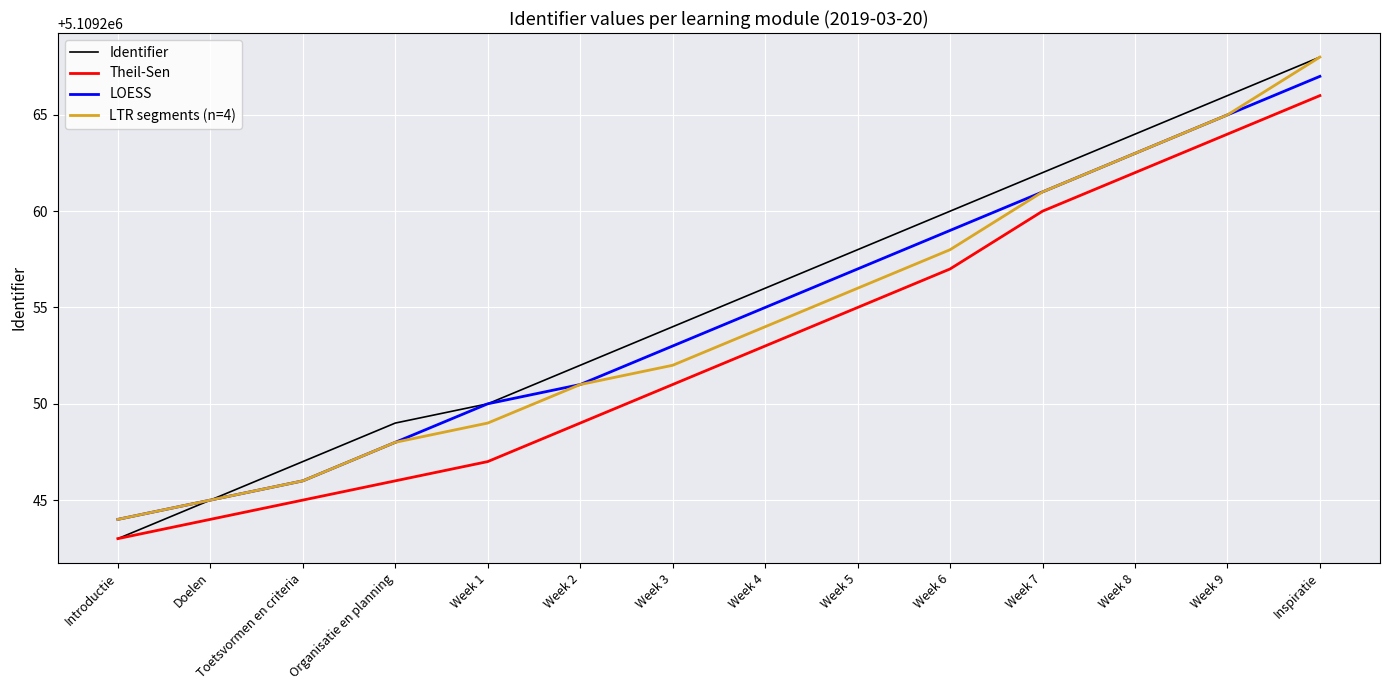

True or false: Theil-Sen and LOESS intersect in this chart.

False